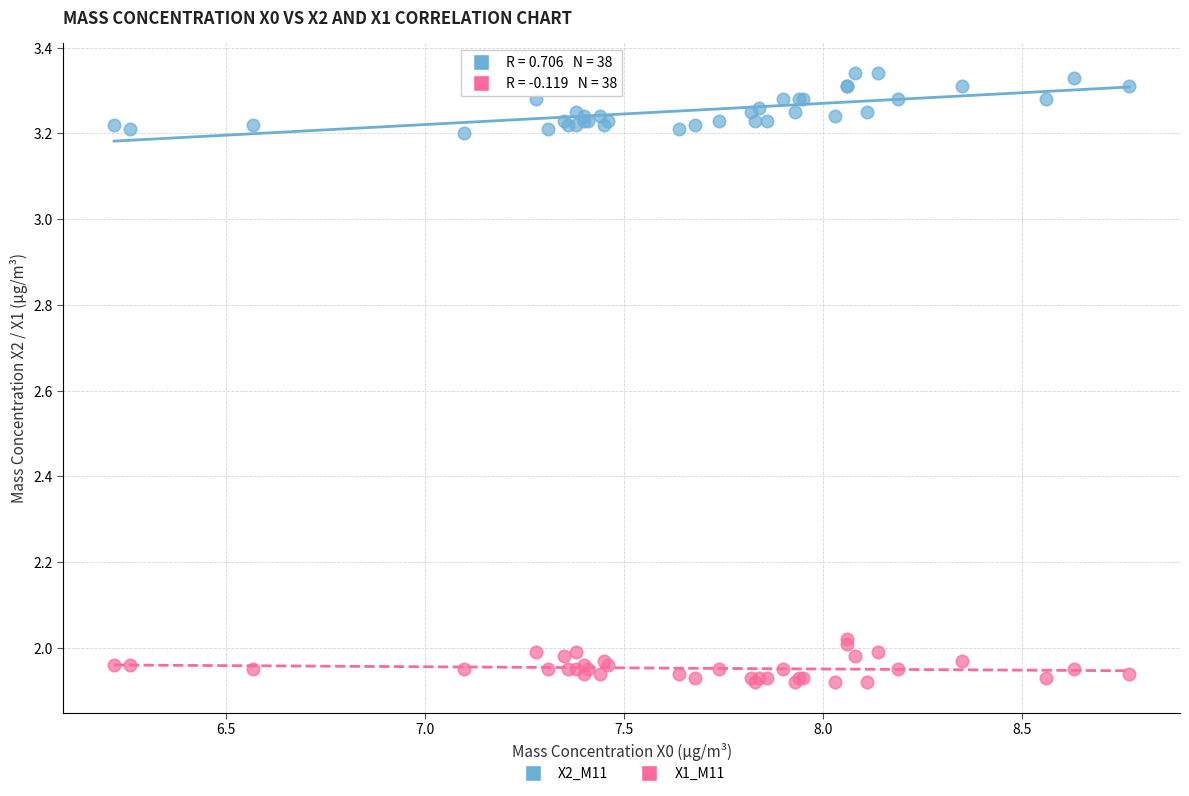

What is the X range (max minus min) for the scatter plot?

2.5